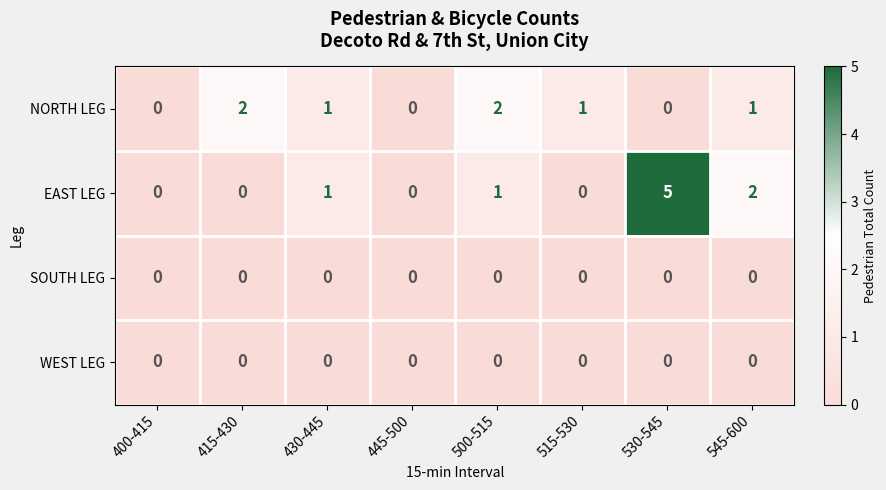

At which category is the sum across all series the highest?

530-545